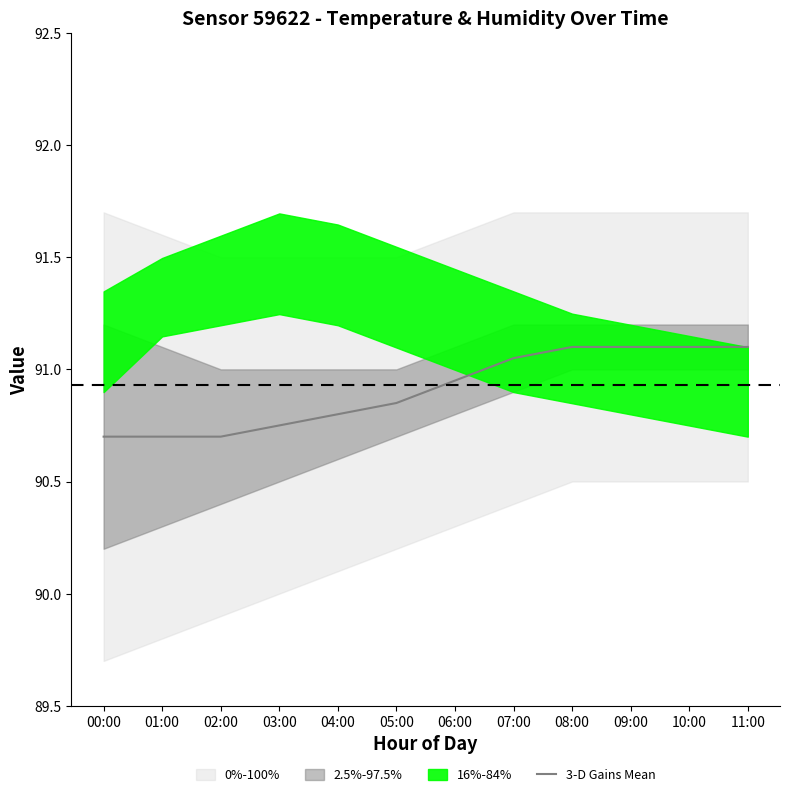

The value at 03:00 is 52.8. True or false?

False